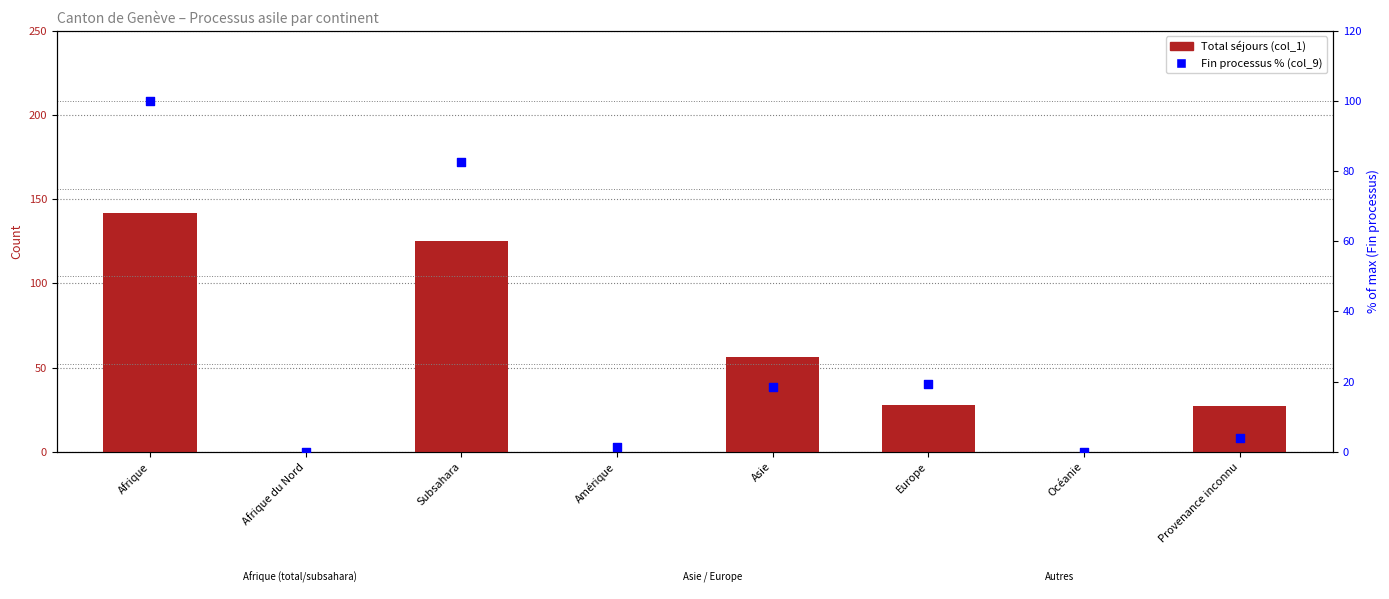

What are all the series names shown in the legend?

Total séjours (col_1), Fin processus % (col_9)